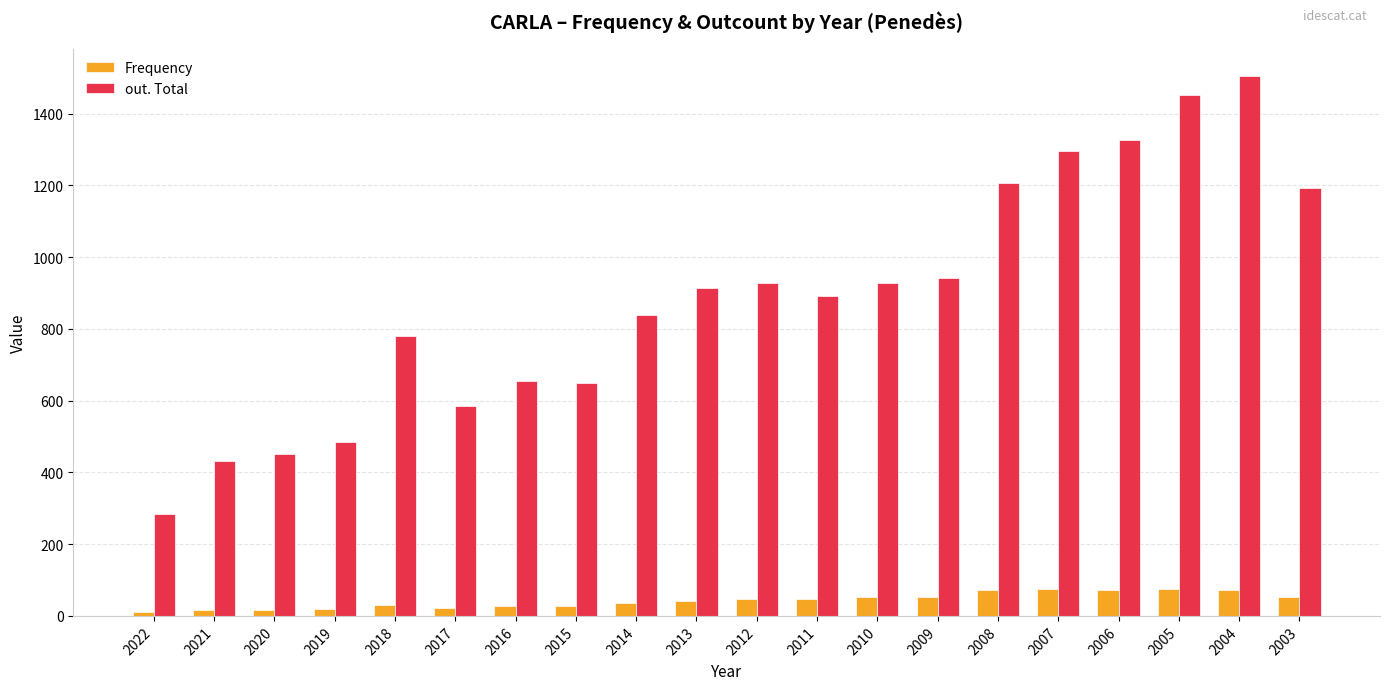

Where is out. Total nearest to the value 895?

2011